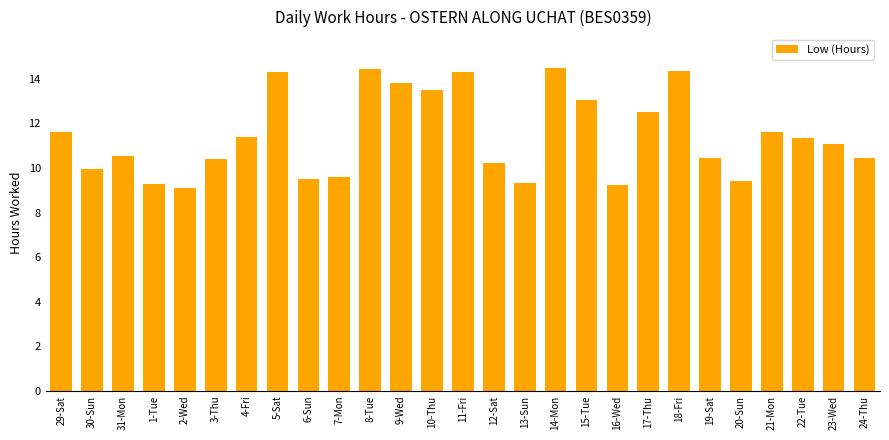

What is the value of the 24th bar from the left?

11.6